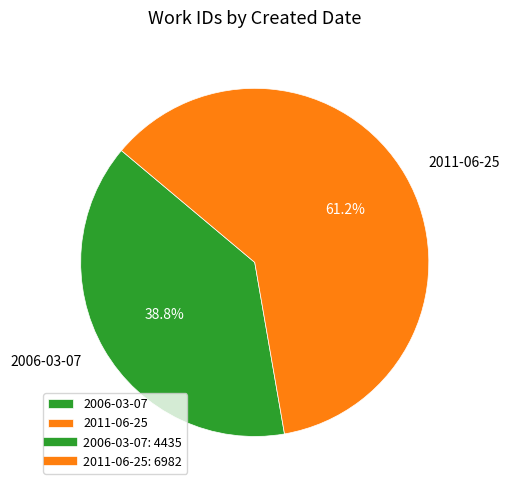

To the nearest percent, what is the difference between the 2006-03-07 and 2011-06-25 slice percentages?

22%